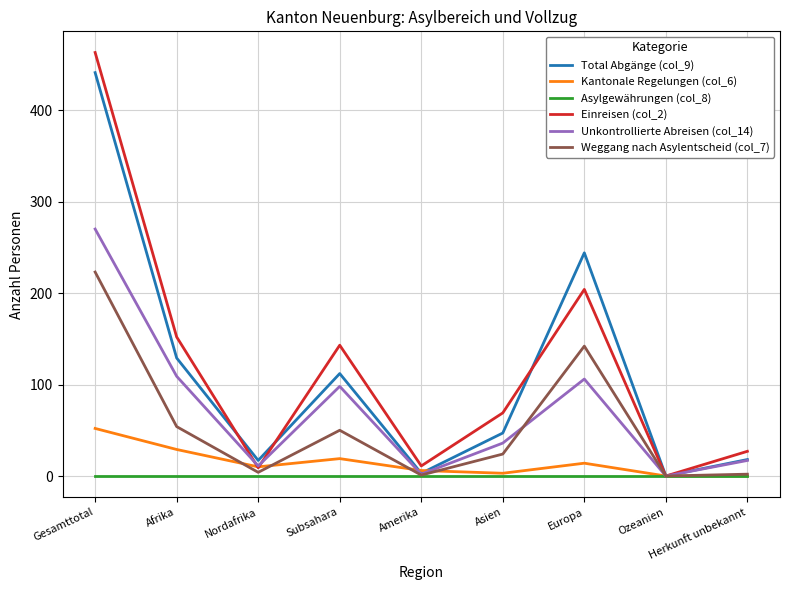

What is the difference between the maximum and second lowest values in the Total Abgänge (col_9) series?

438